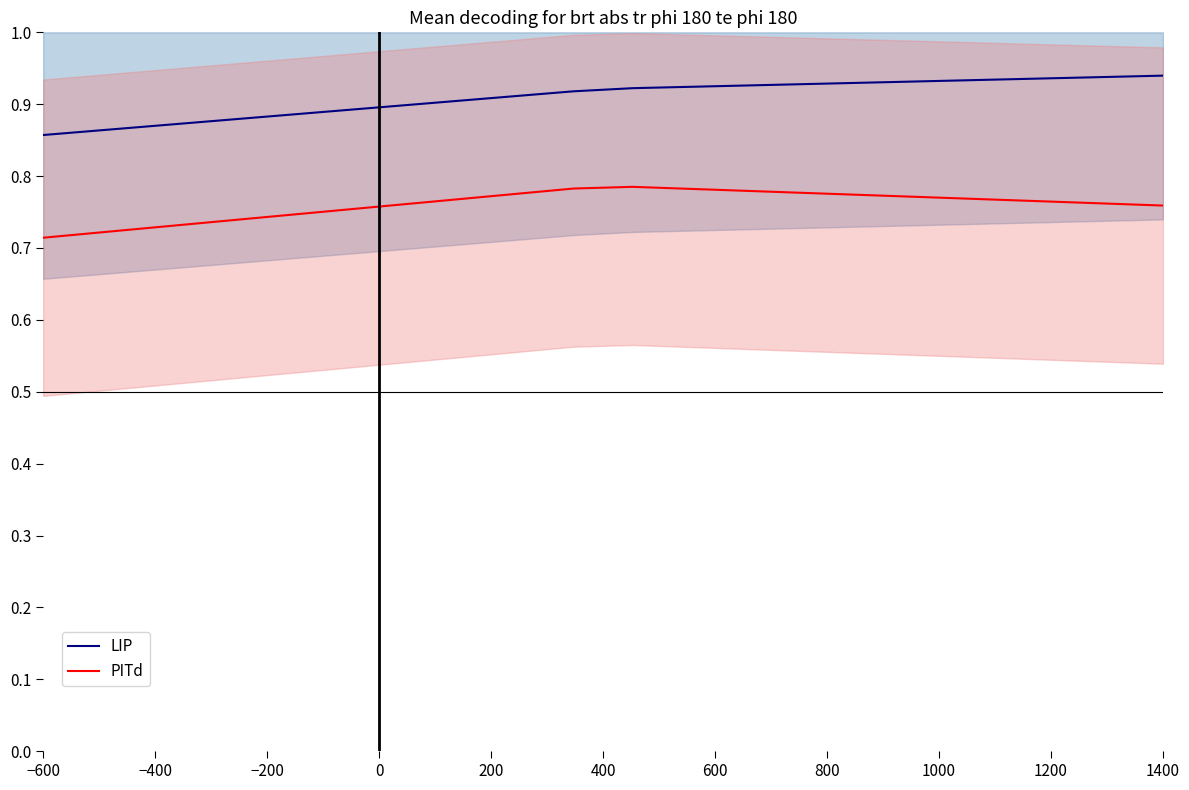

True or false: PITd and LIP intersect in this chart.

False